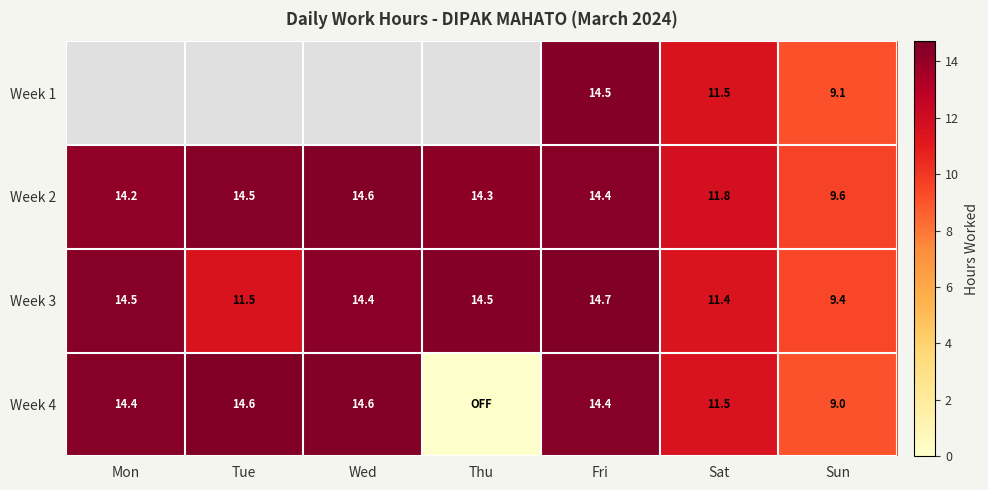

What is the sum of the Week 3 values at Wed and Fri?

29.1